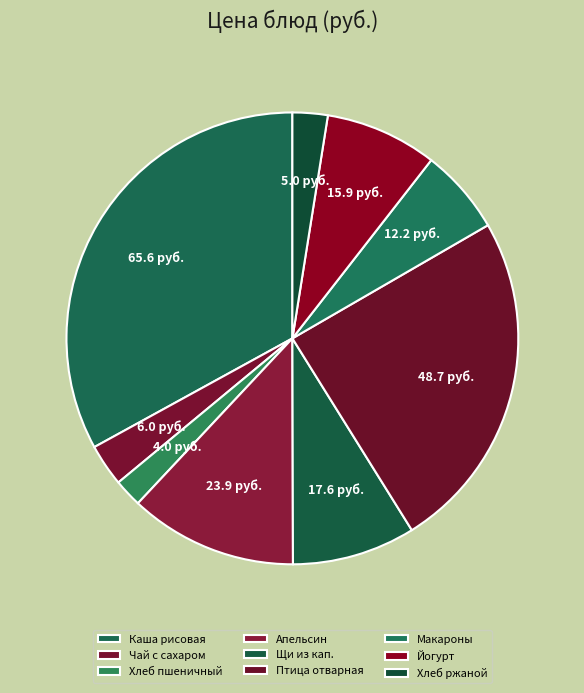

What percentage is the Хлеб пшеничный slice, to the nearest percent?

2%